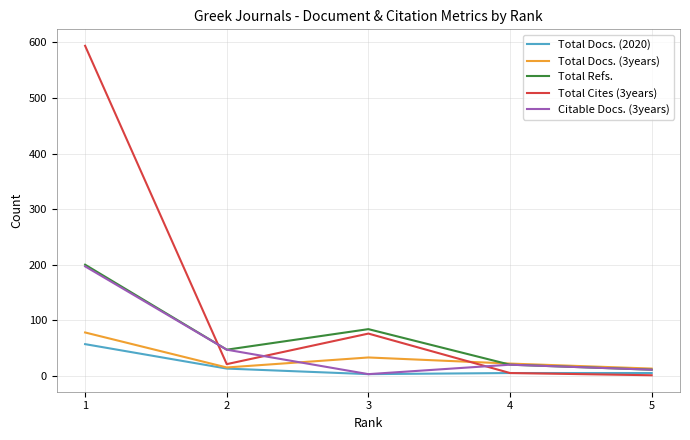

How many interior local valleys does the Citable Docs. (3years) series have?

1